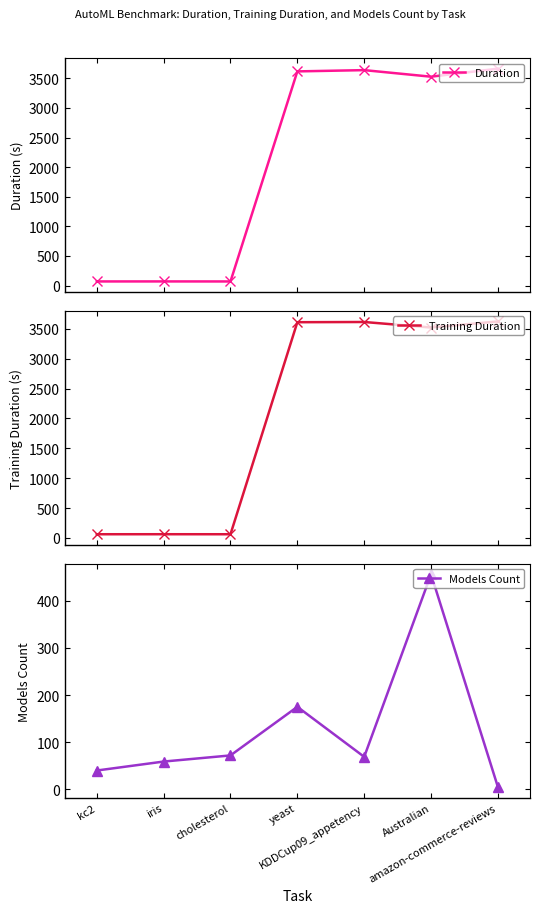

At how many categories does at least one series exceed 1882?

4